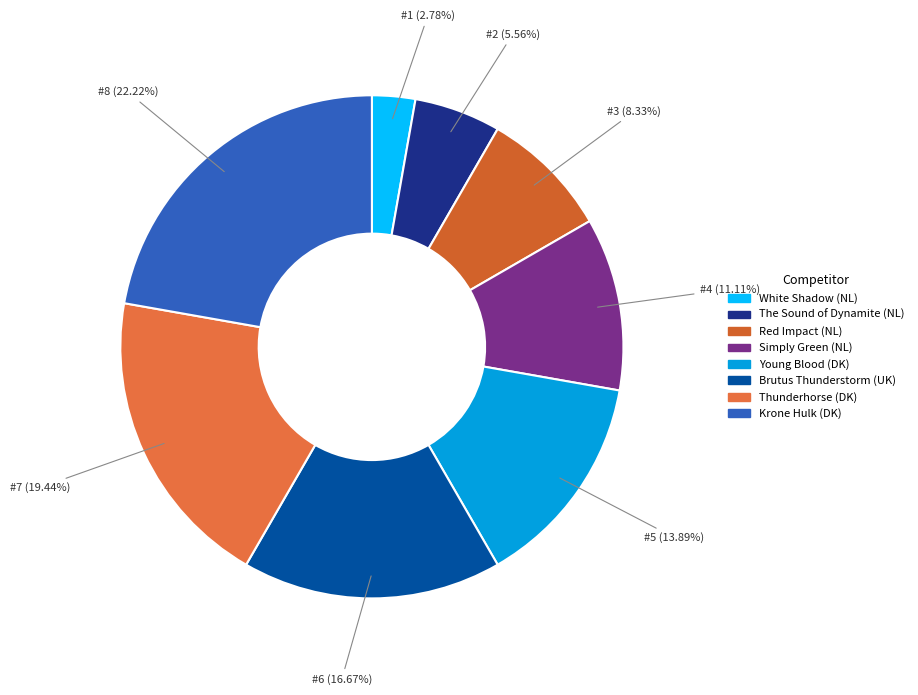

What percentage is NOT represented by The Sound of Dynamite (NL)?

94.4%